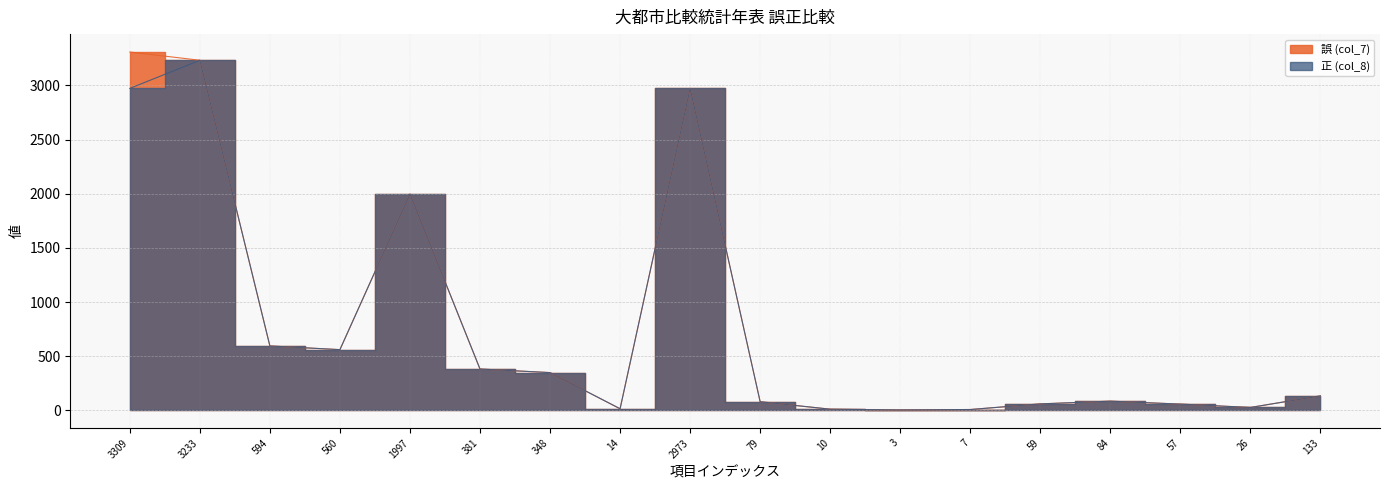

Rank the series by their maximum value, from highest to lowest.

誤 (col_7), 正 (col_8)